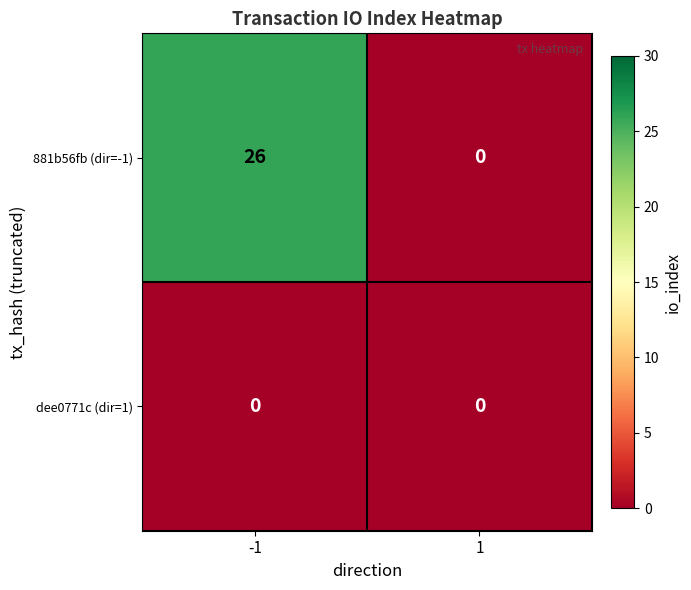

Which series has the largest range (max minus min)?

881b56fb (dir=-1)